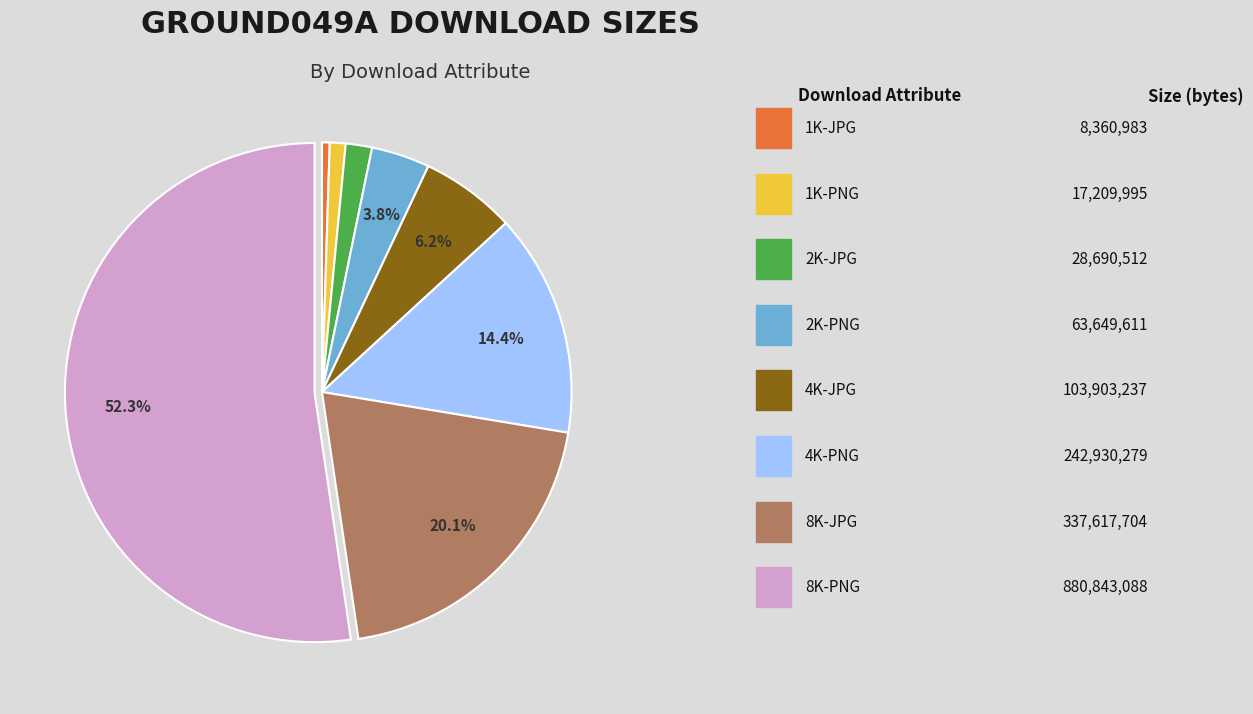

Is there a majority slice in this chart?

Yes